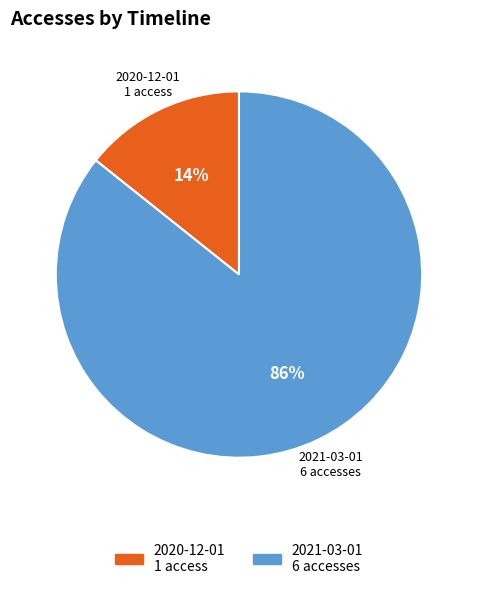

To the nearest percent, what is the average slice percentage?

50%